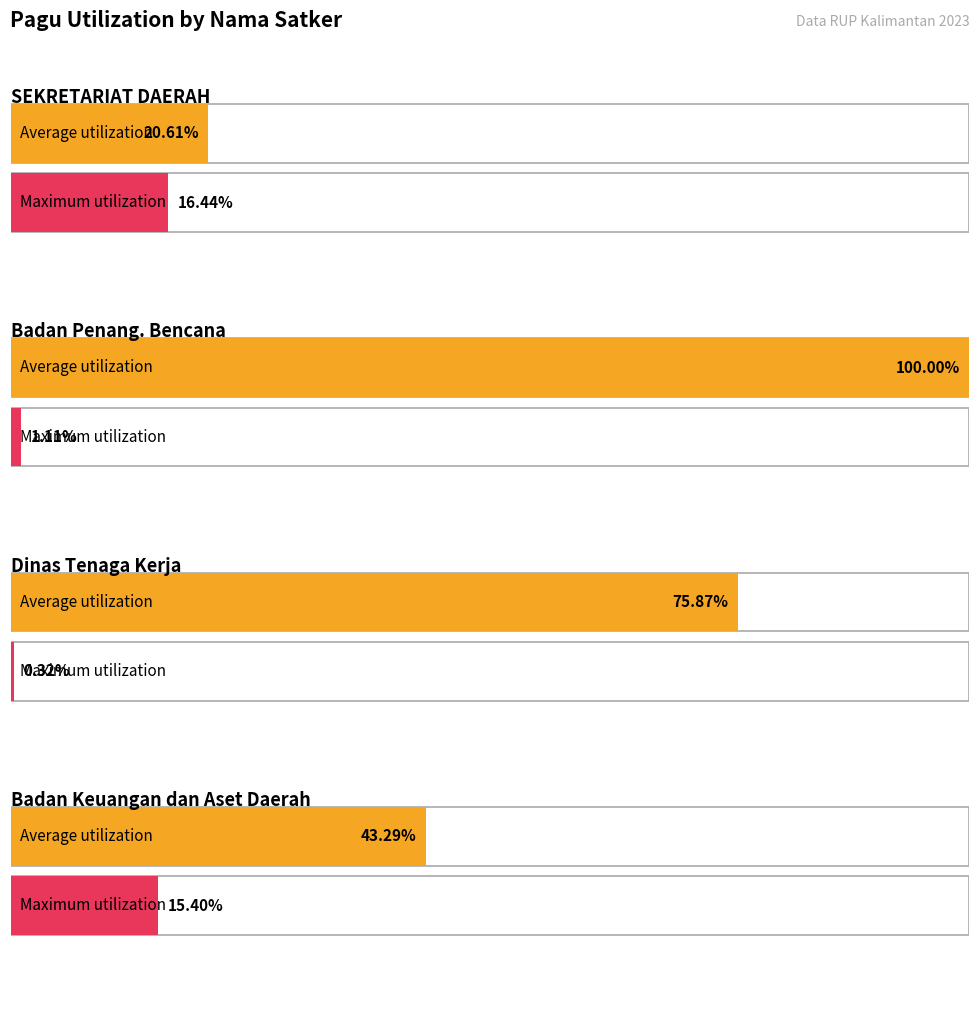

At how many categories does at least one series exceed 95139985?

1